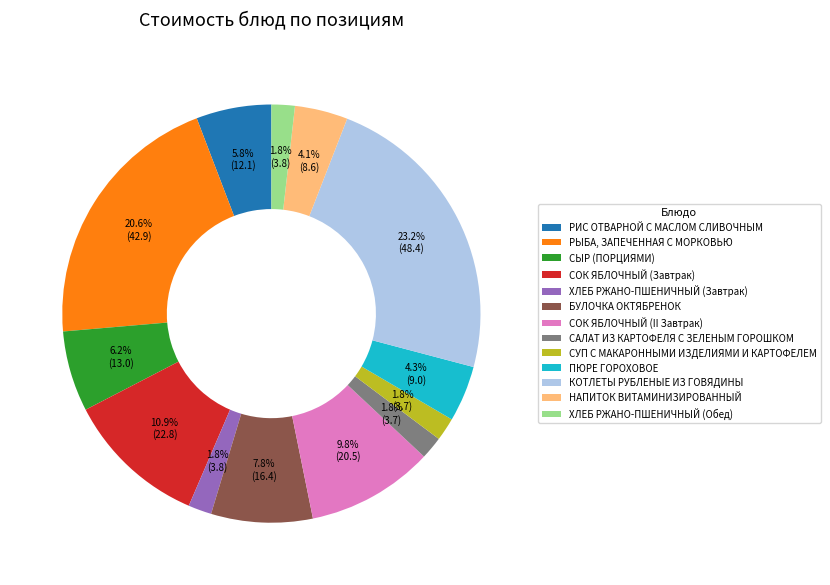

Does БУЛОЧКА ОКТЯБРЕНОК represent more than half of the total?

No